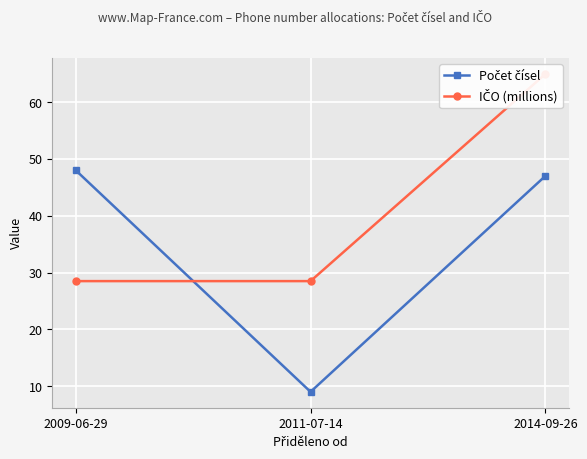

The Počet čísel series shows 9.0 at 2011-07-14. True or false?

True